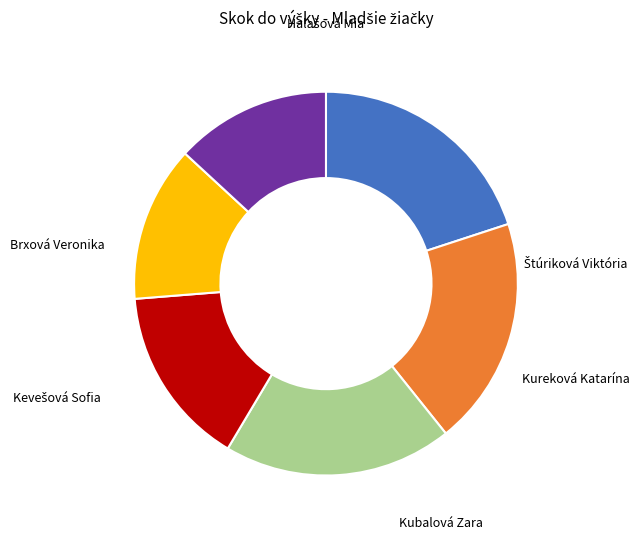

Does any single category account for the majority?

No